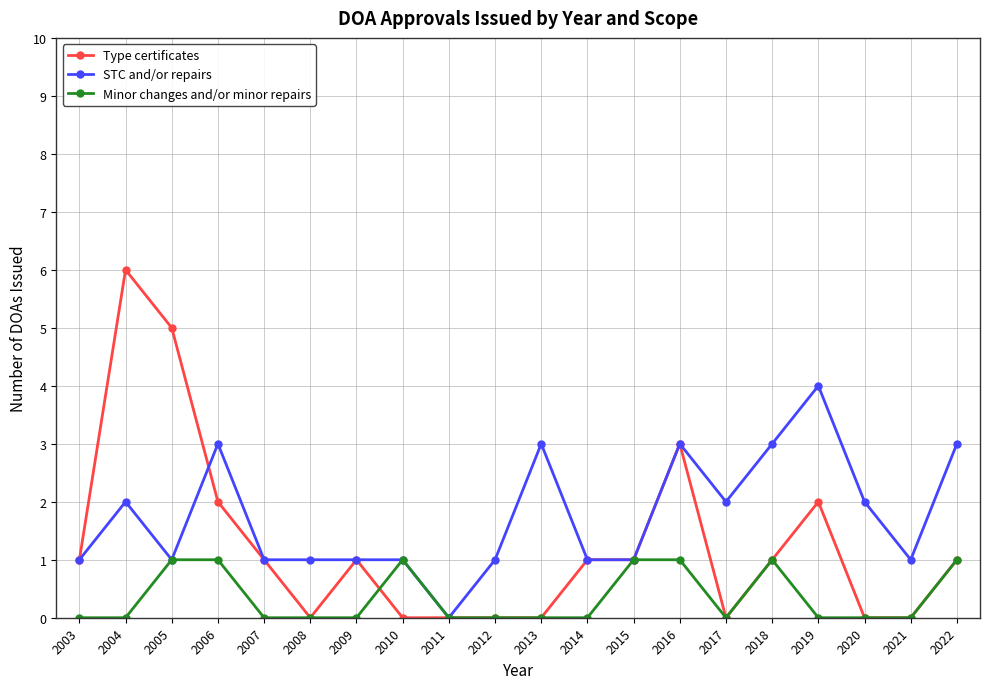

What is the sum of all Type certificates values?

25